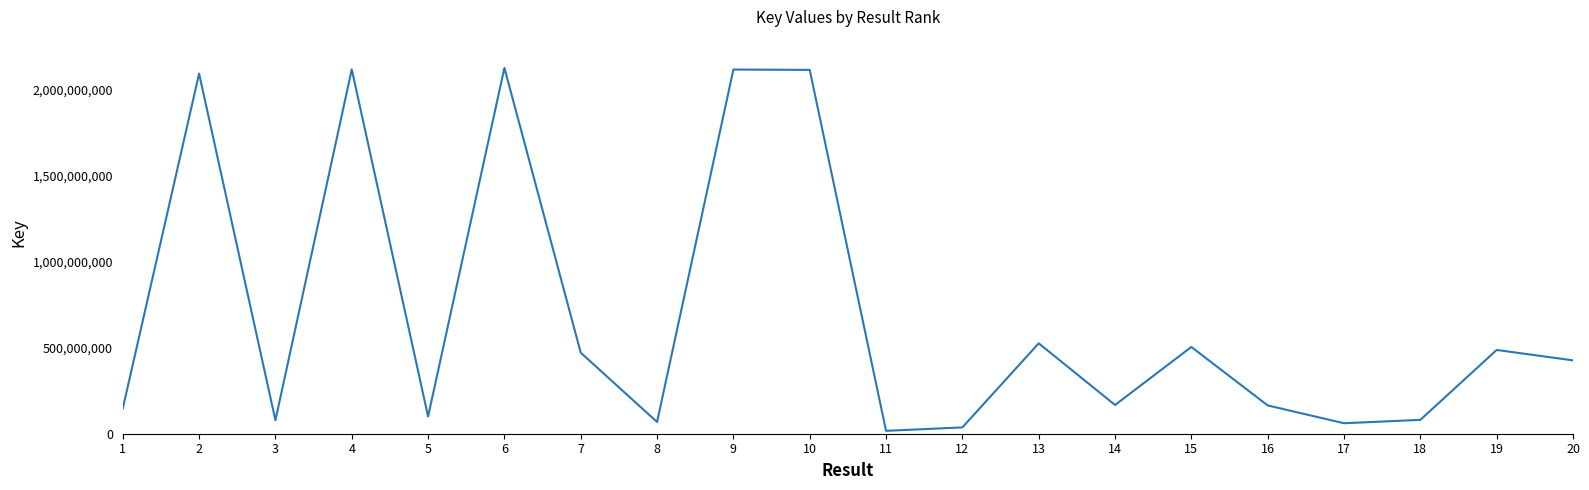

What is the ratio of the value at 9 to the value at 2?

1.0